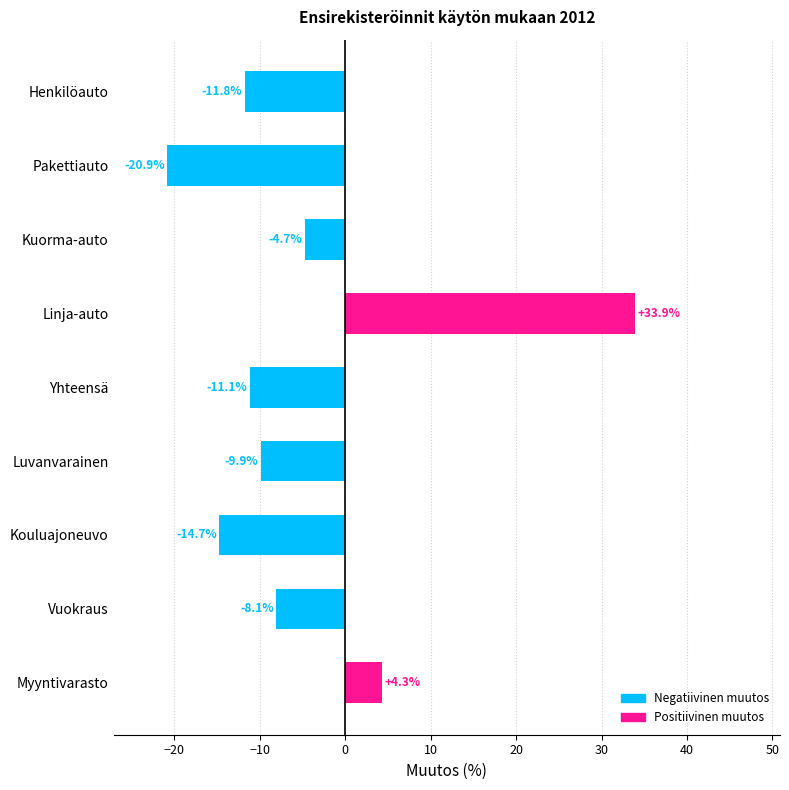

Reading bottom to top, list all the values displayed in this chart.

4.3	-8.1	-14.7	-9.9	-11.1	33.9	-4.7	-20.9	-11.8